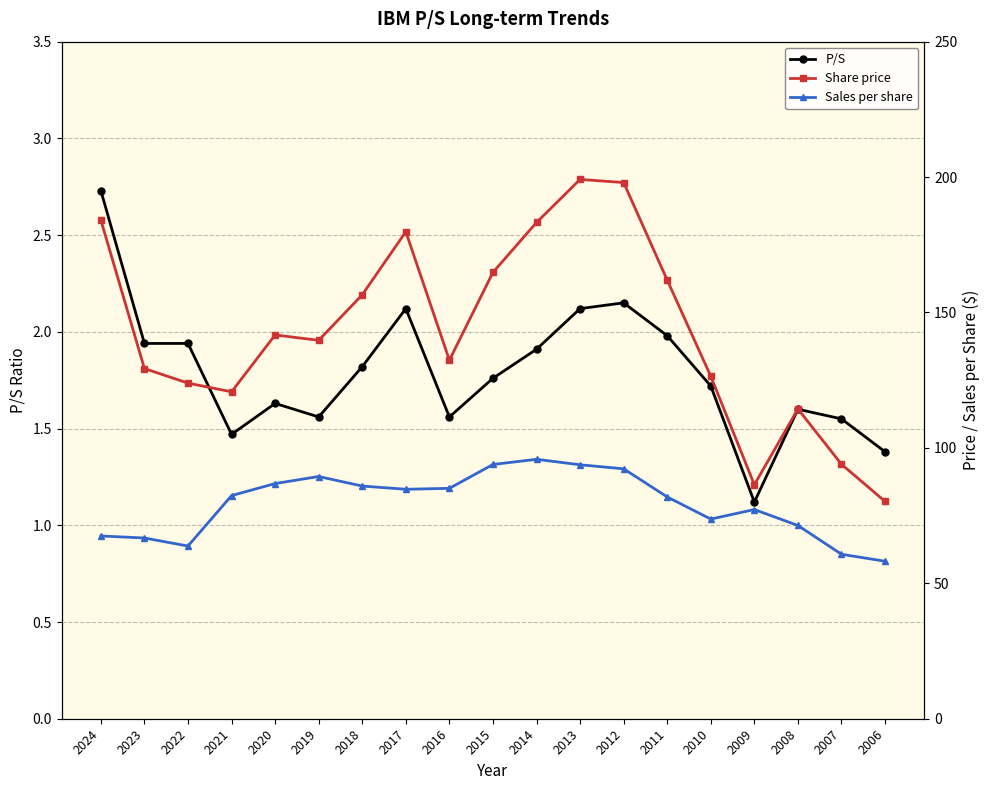

What is the difference between the highest and lowest values at 2017?

177.7